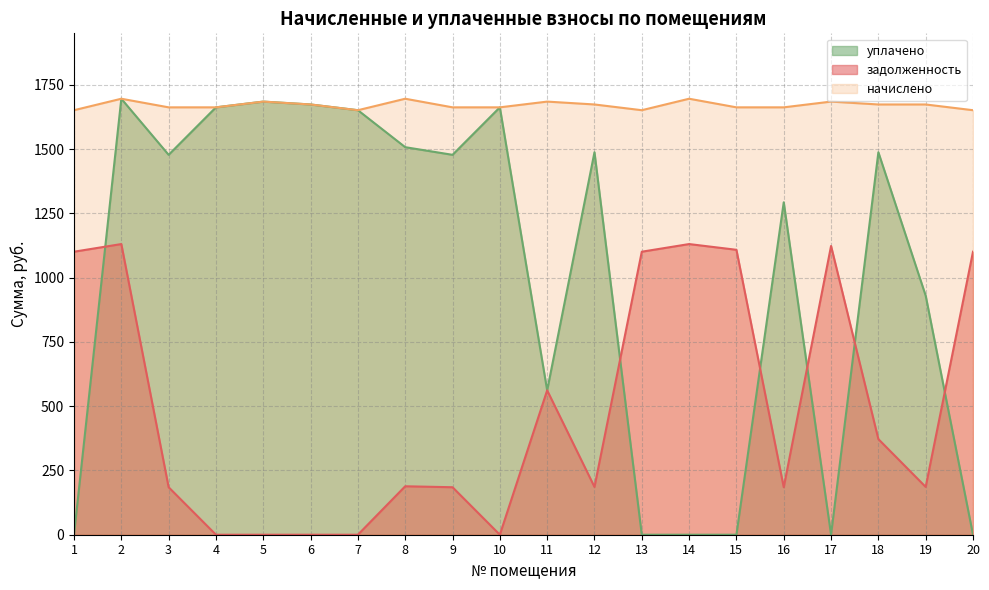

After their last crossing, which series has the higher values: задолженность or уплачено?

задолженность